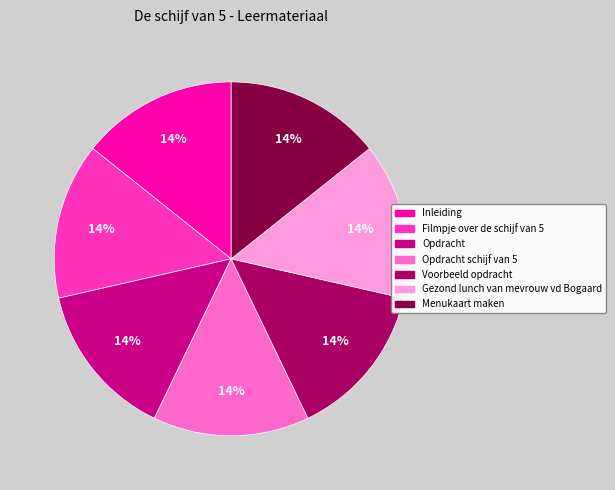

Does any single category account for the majority?

No